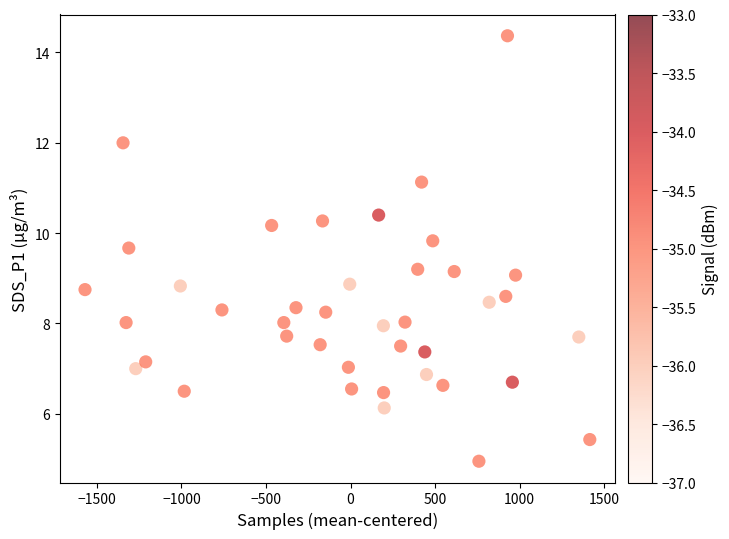

What is the range of Y values (max minus min)?

9.4